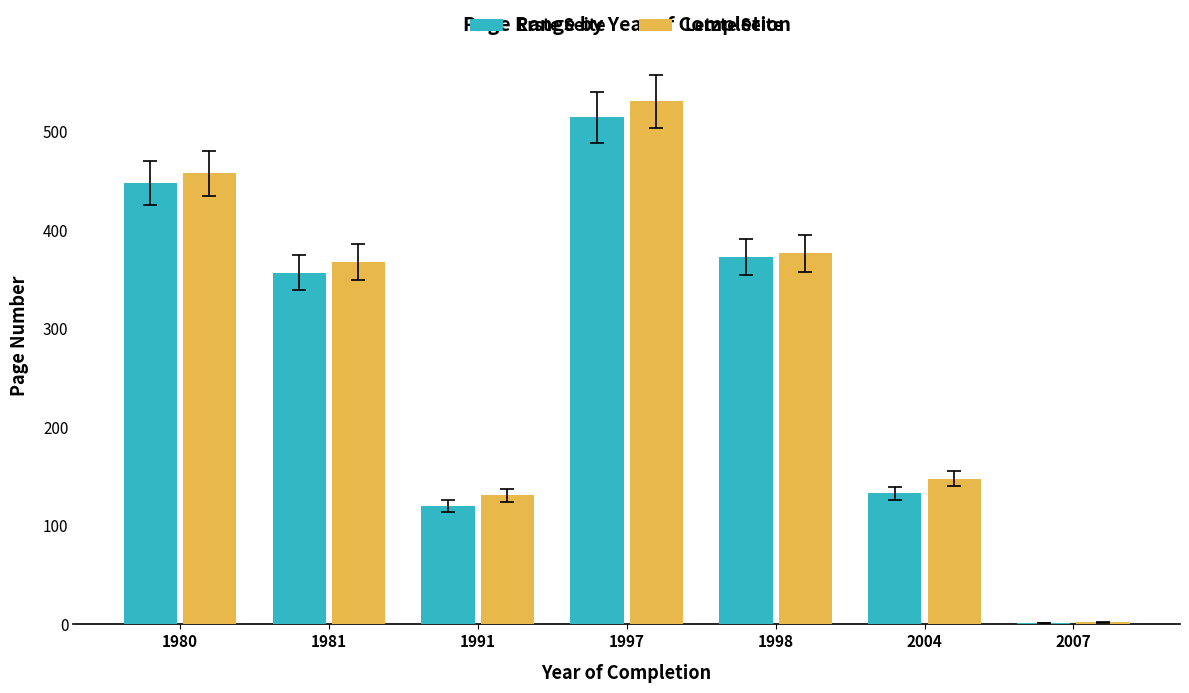

True or false: Letzte Seite has a value of 658 at 1981.

False